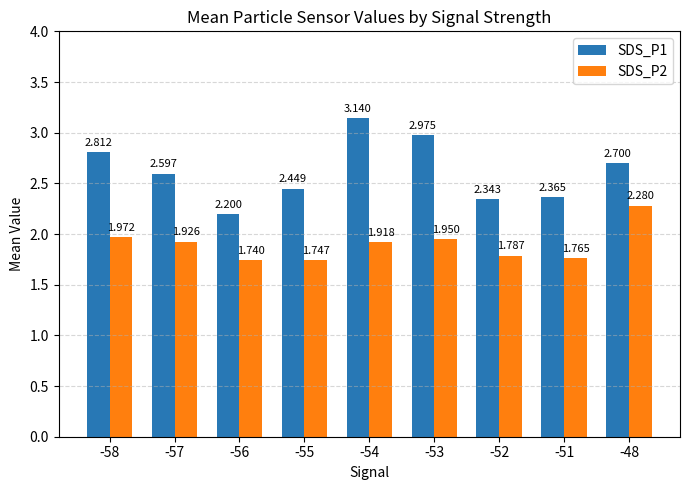

Is the value of SDS_P2 at -54 greater than the value of SDS_P1 at -48?

No